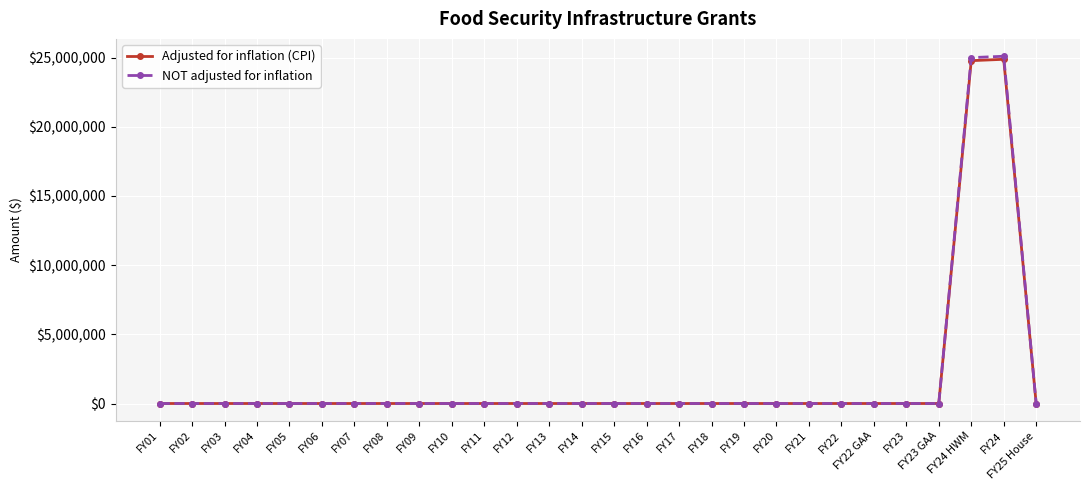

How many lines are shown in the chart?

2